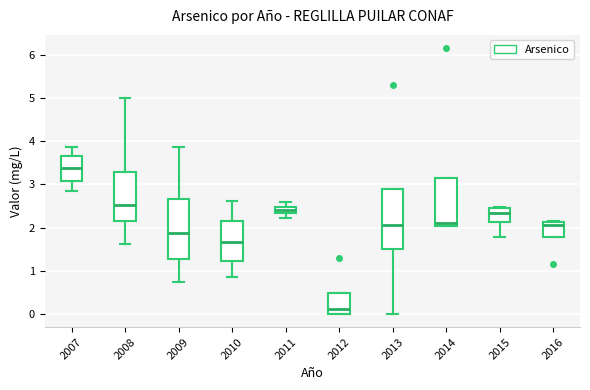

Where does the lower whisker of the box at x = 2010 end on the y-axis? The values are not printed on the chart, so give them approximately, as read against the axis.

0.9